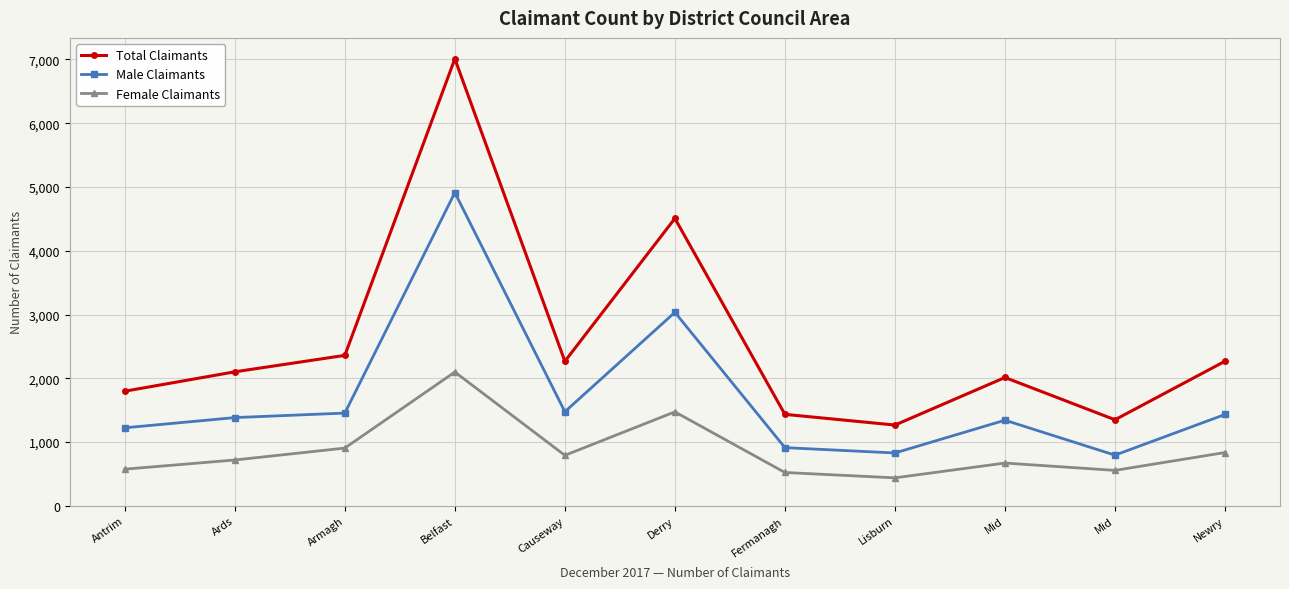

Reading right to left, what are all the values shown in this chart?

Total Claimants: Newry=2267	Mid=1349	Mid=2012	Lisburn=1266	Fermanagh=1434	Derry=4507	Causeway=2266	Belfast=7010	Armagh=2359	Ards=2101	Antrim=1797
Male Claimants: Newry=1432	Mid=794	Mid=1342	Lisburn=828	Fermanagh=912	Derry=3034	Causeway=1475	Belfast=4912	Armagh=1454	Ards=1383	Antrim=1223
Female Claimants: Newry=835	Mid=555	Mid=670	Lisburn=438	Fermanagh=522	Derry=1473	Causeway=791	Belfast=2098	Armagh=905	Ards=718	Antrim=574